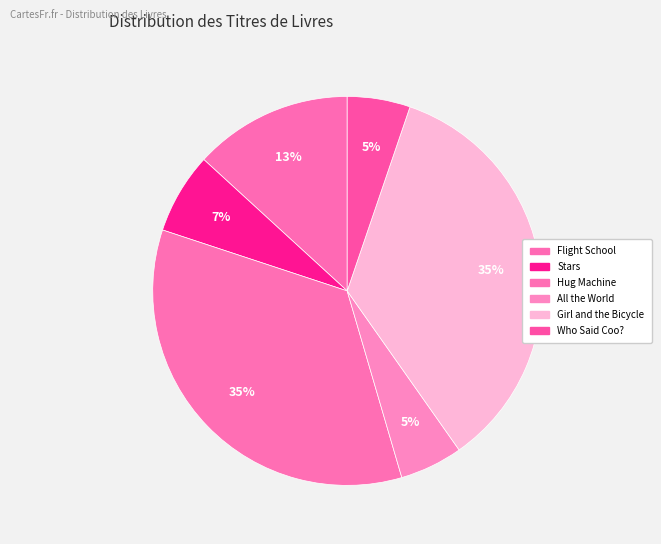

To the nearest percent, what is the combined percentage of Who Said Coo? and Hug Machine?

40%